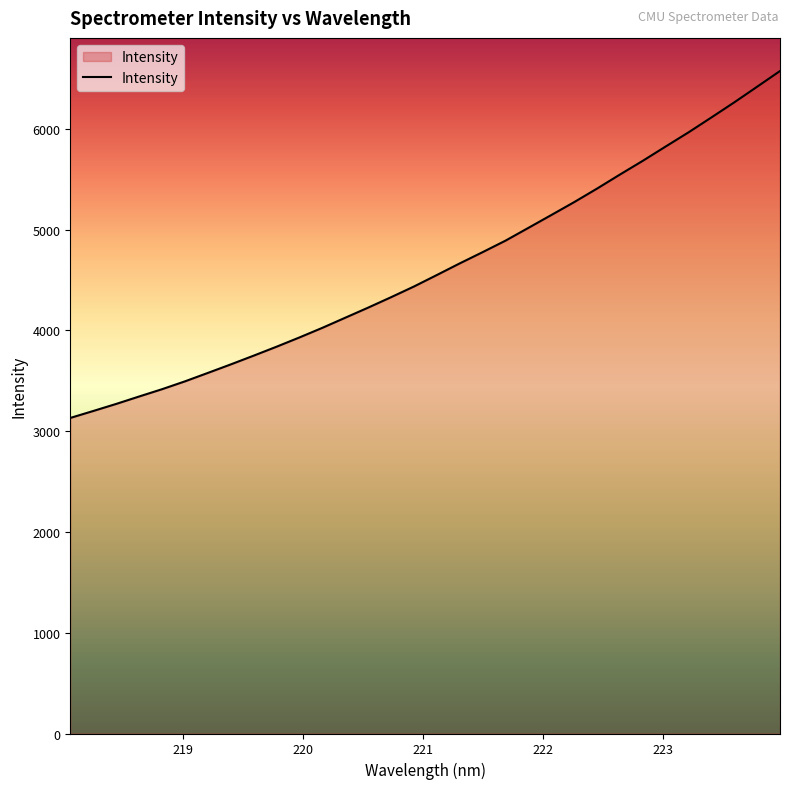

How many values are below 4549?

16